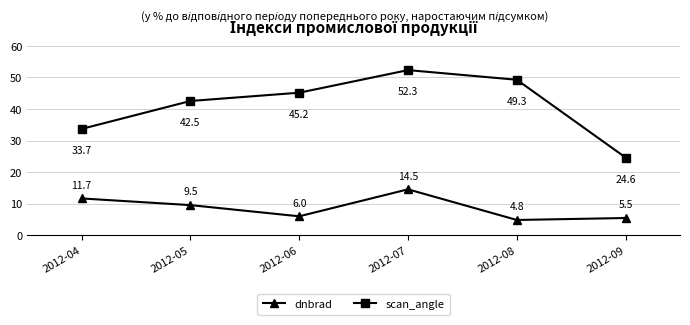

True or false: scan_angle and dnbrad cross at least once.

False